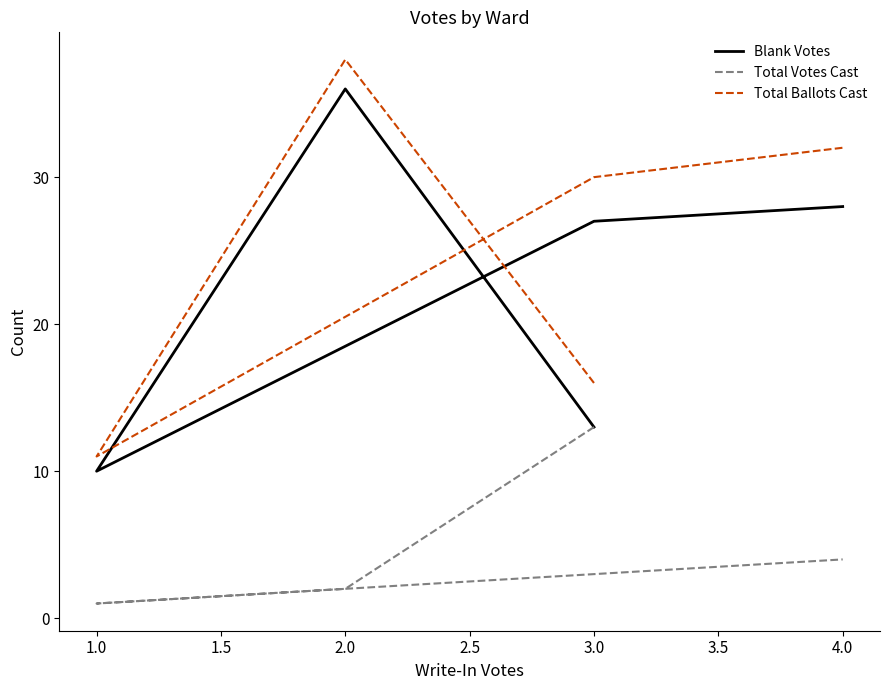

What is the minimum value for Blank Votes?

10